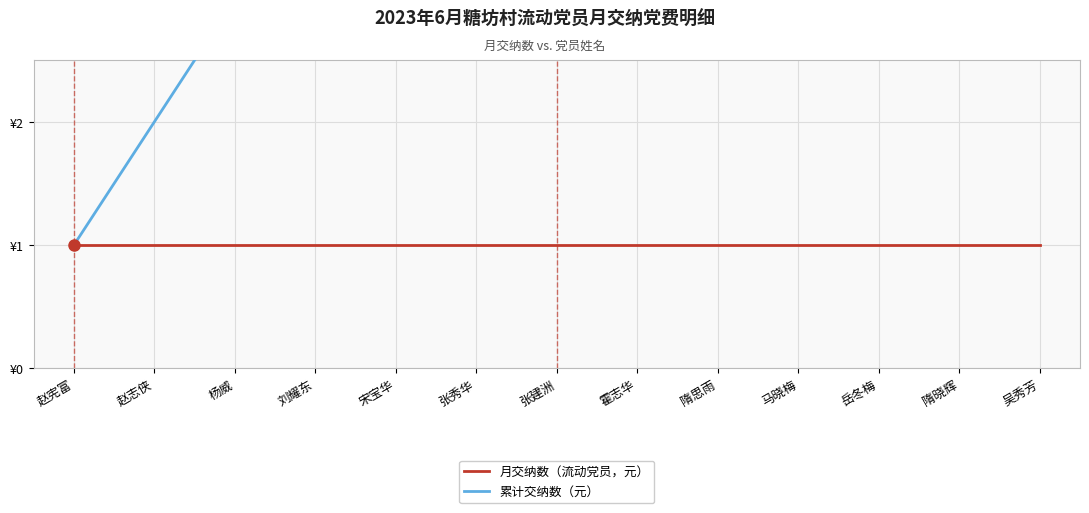

What is the sum of all 月交纳数（流动党员，元） values?

13